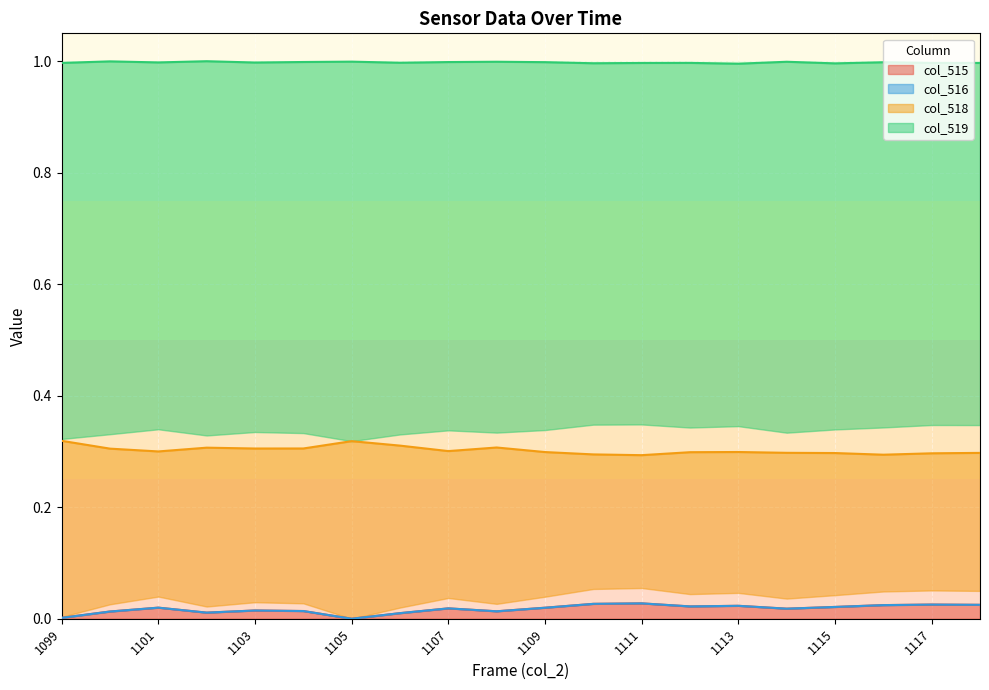

What is the average value of the col_518 series?

0.3